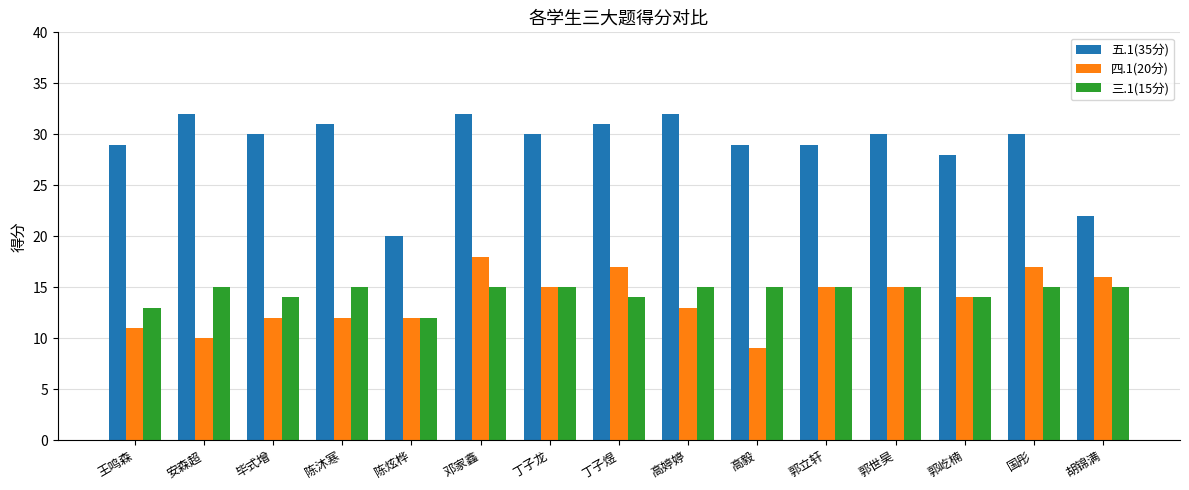

True or false: 五.1(35分) has a value of 50 at 郭屹楠.

False